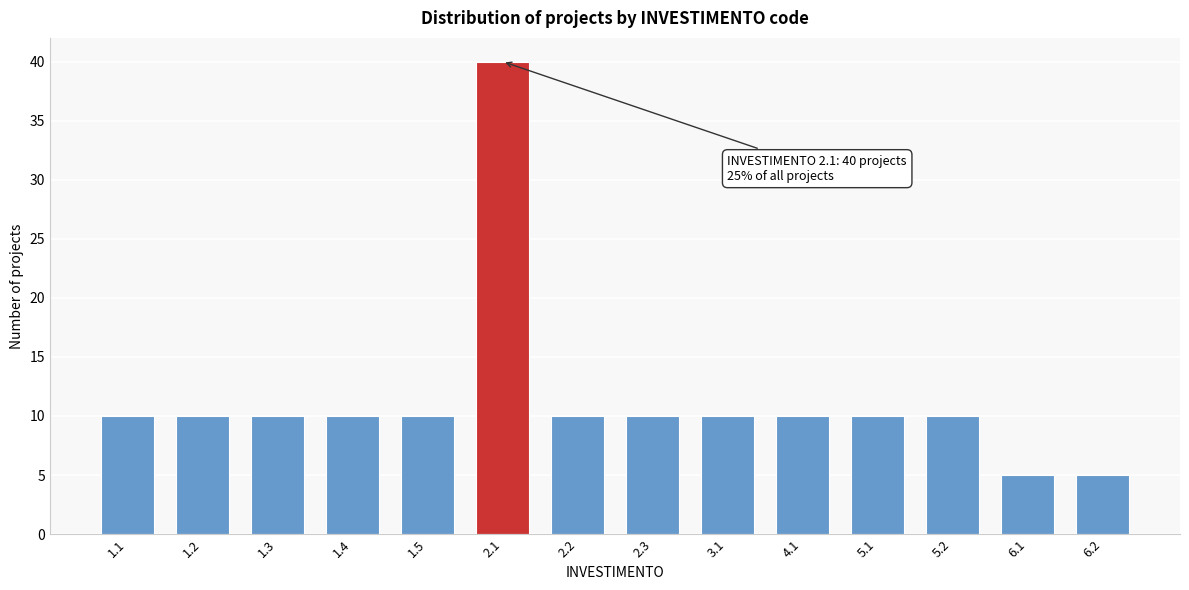

Reading right to left, what are all the values shown in this chart?

5	5	10	10	10	10	10	10	40	10	10	10	10	10